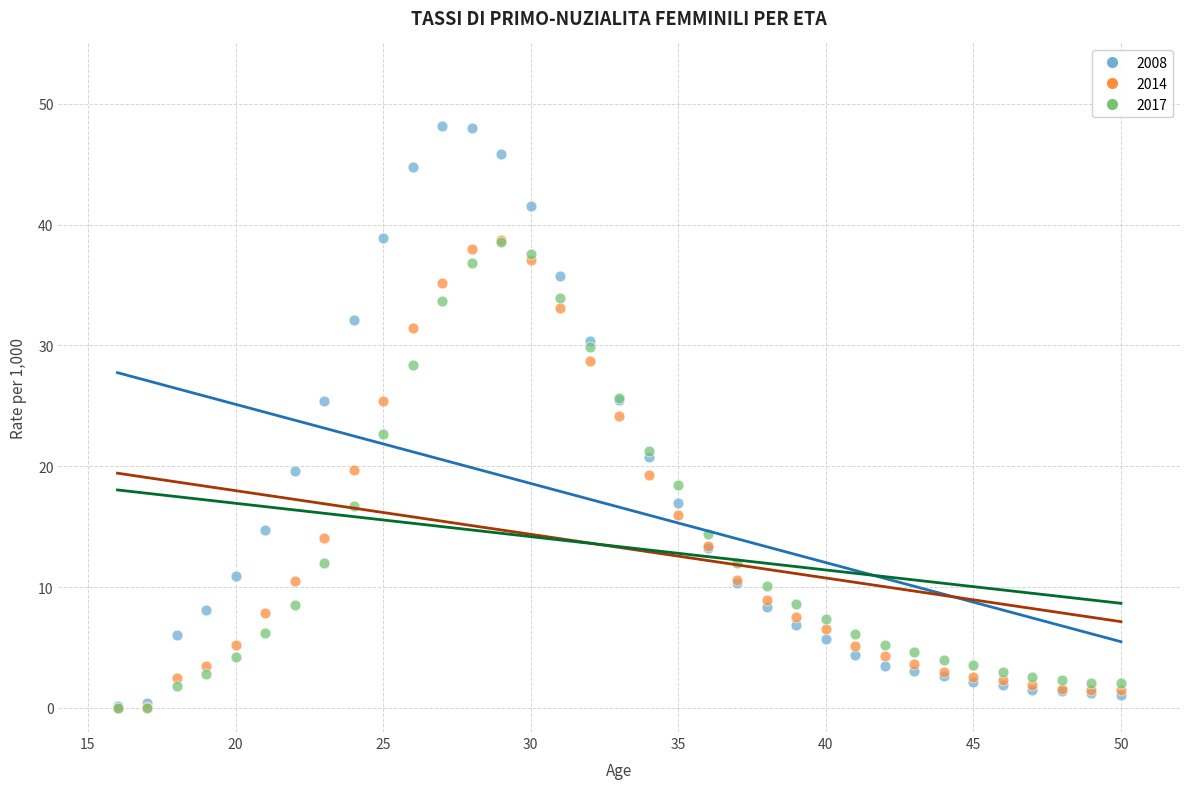

What are all the series names shown in the legend?

2008, 2014, 2017